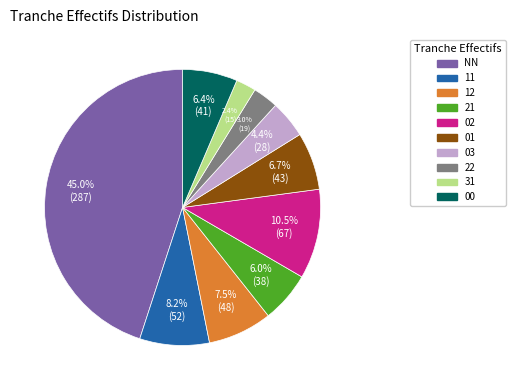

Which slice is the smallest?

31